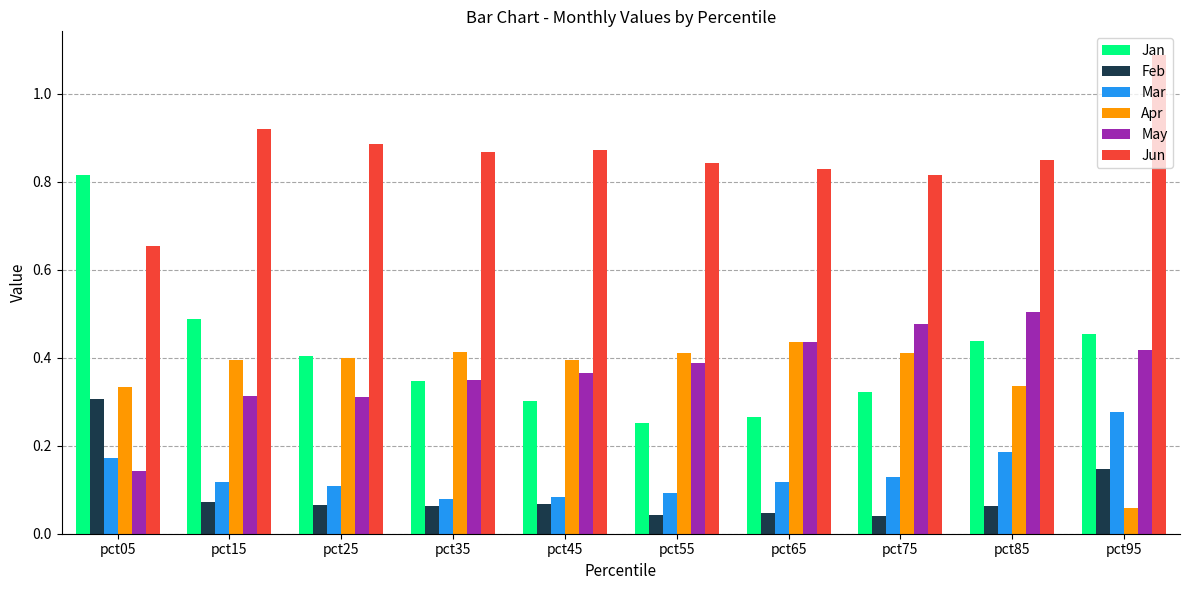

Count the May values in the range 0 to 1.

10